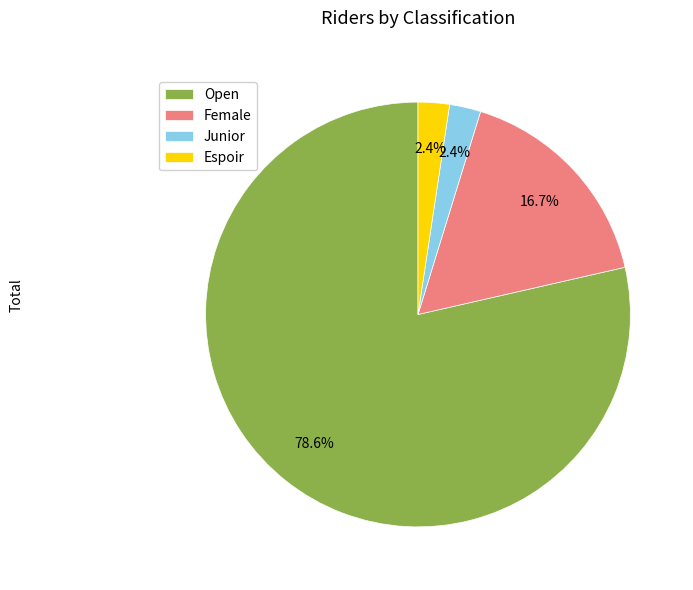

Count the number of slices in the pie.

4